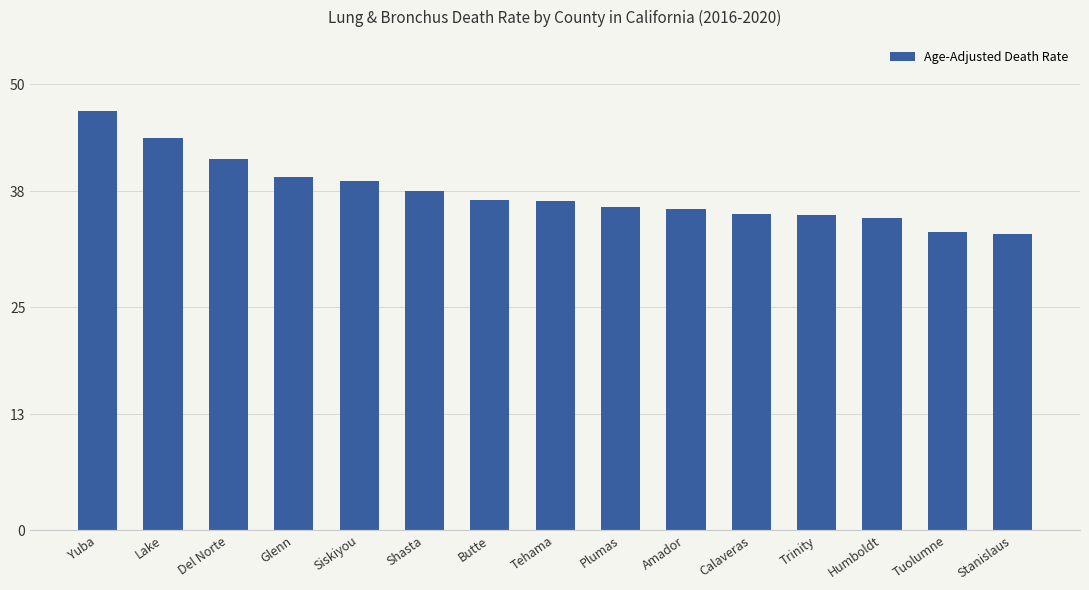

Count the number of data series in this chart.

1